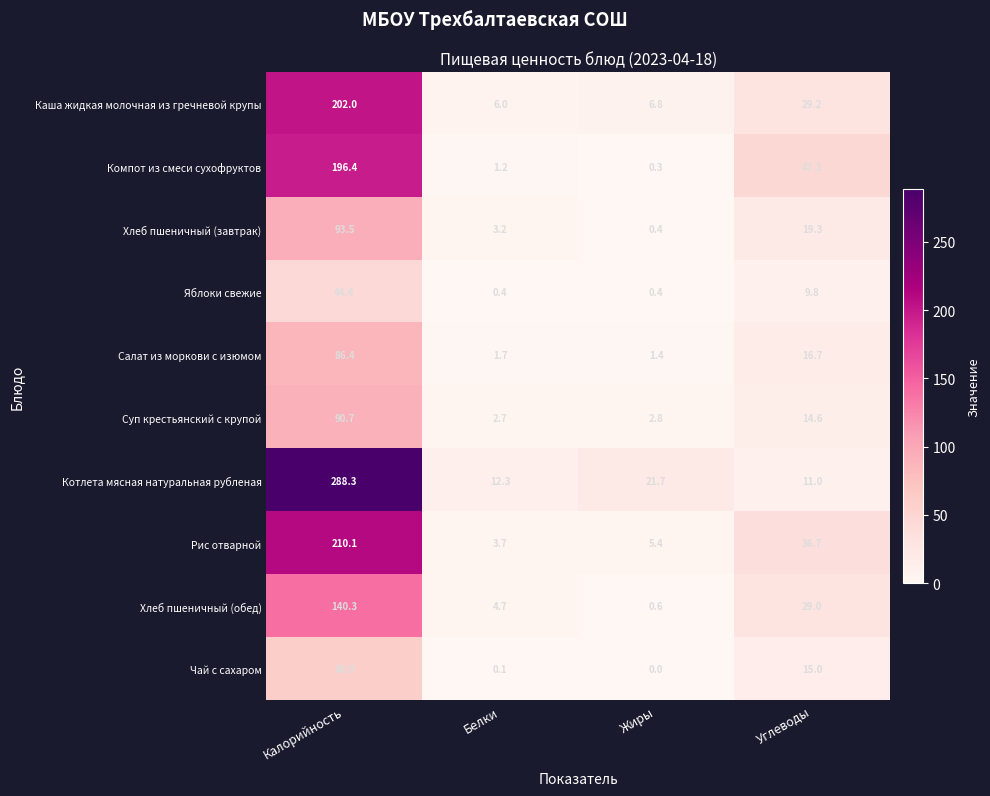

At which category is the sum across all series the highest?

Калорийность